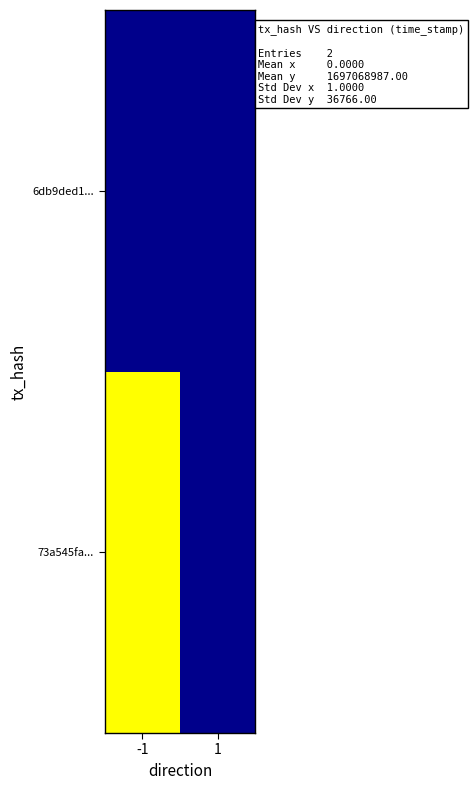

Is the value of 73a545fa... at 1 greater than the value of 6db9ded1... at -1?

No